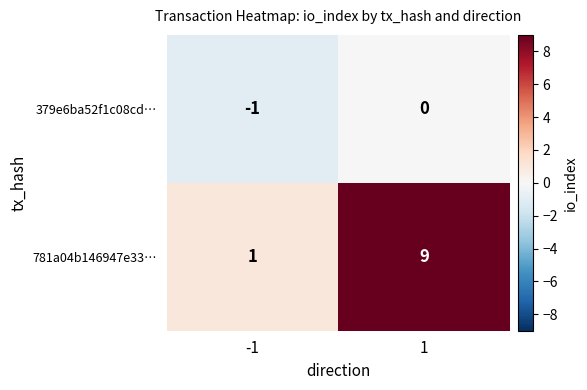

Which series has the widest spread of values?

781a04b146947e33…